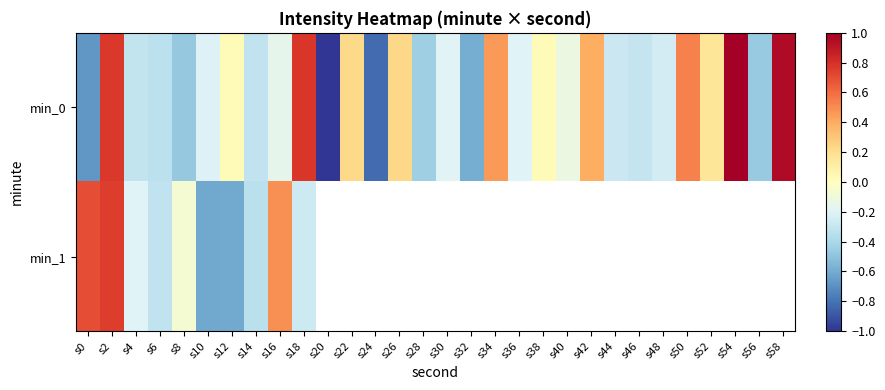

At which label is min_1 closest to 0?

s8